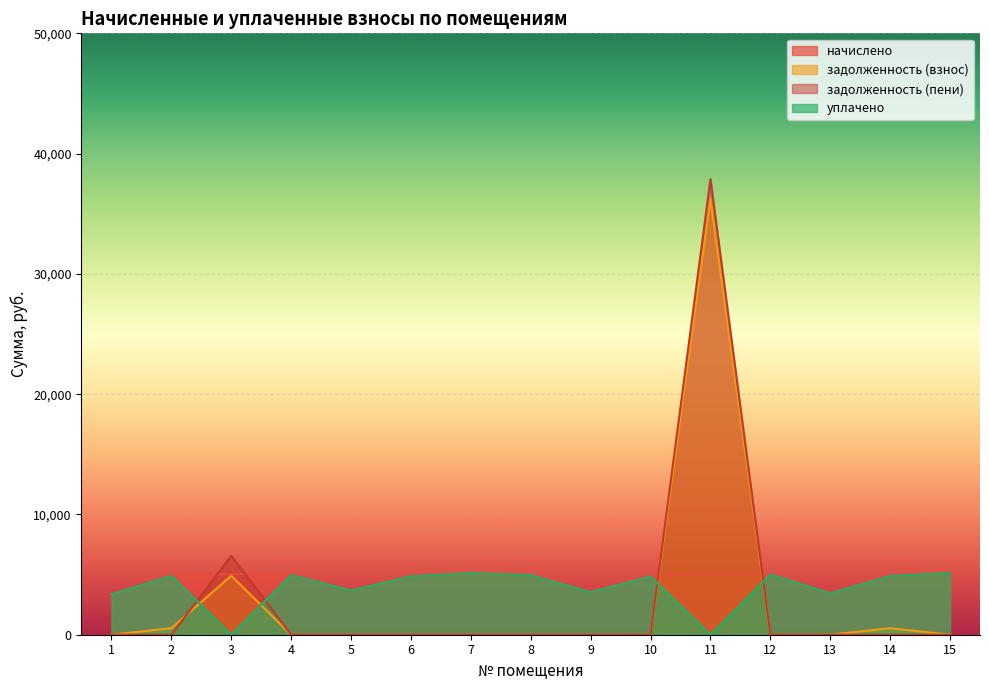

At which label is задолженность (пени) closest to 18940?

3